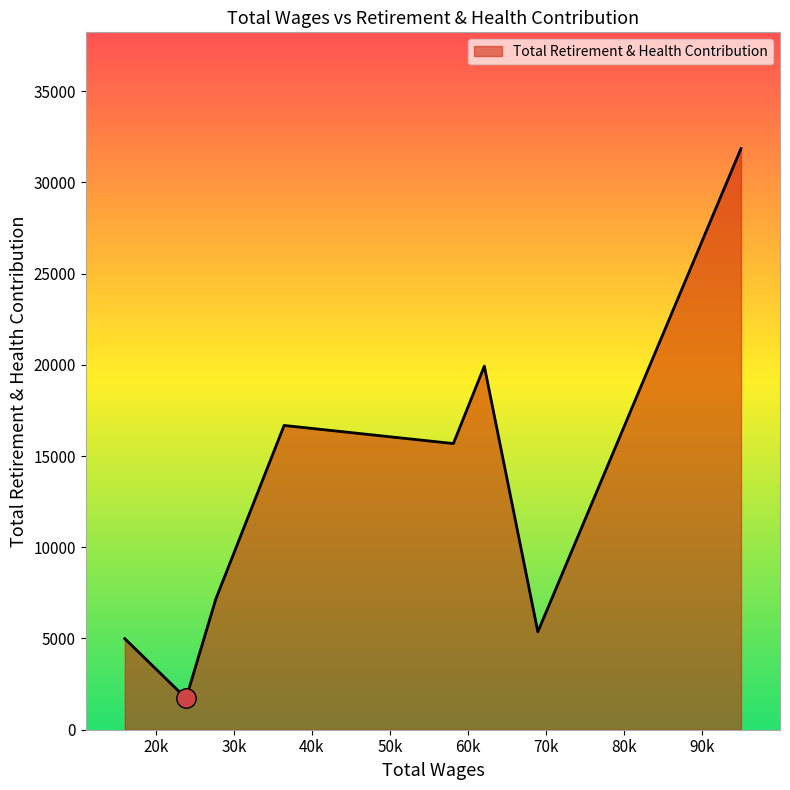

What is the difference between the maximum and minimum values?

30135